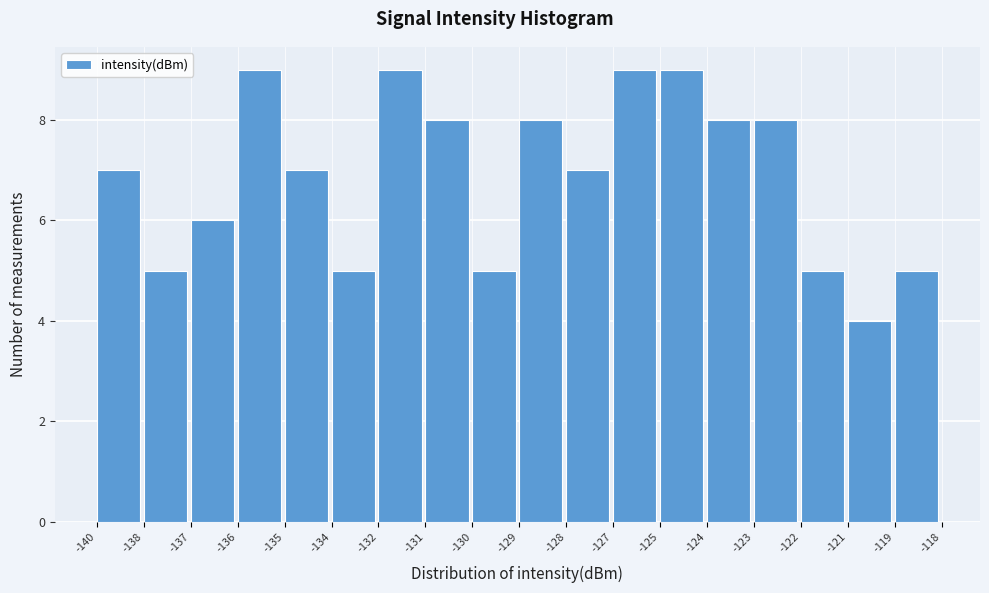

Reading right to left, extract all data points from this chart.

-119=5	-121=4	-122=5	-123=8	-124=8	-125=9	-127=9	-128=7	-129=8	-130=5	-131=8	-132=9	-134=5	-135=7	-136=9	-137=6	-138=5	-140=7